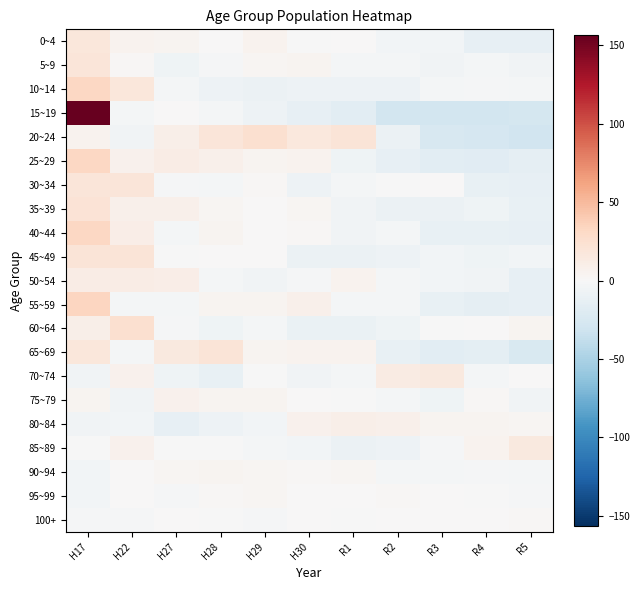

At which category is the sum across all series the highest?

H17